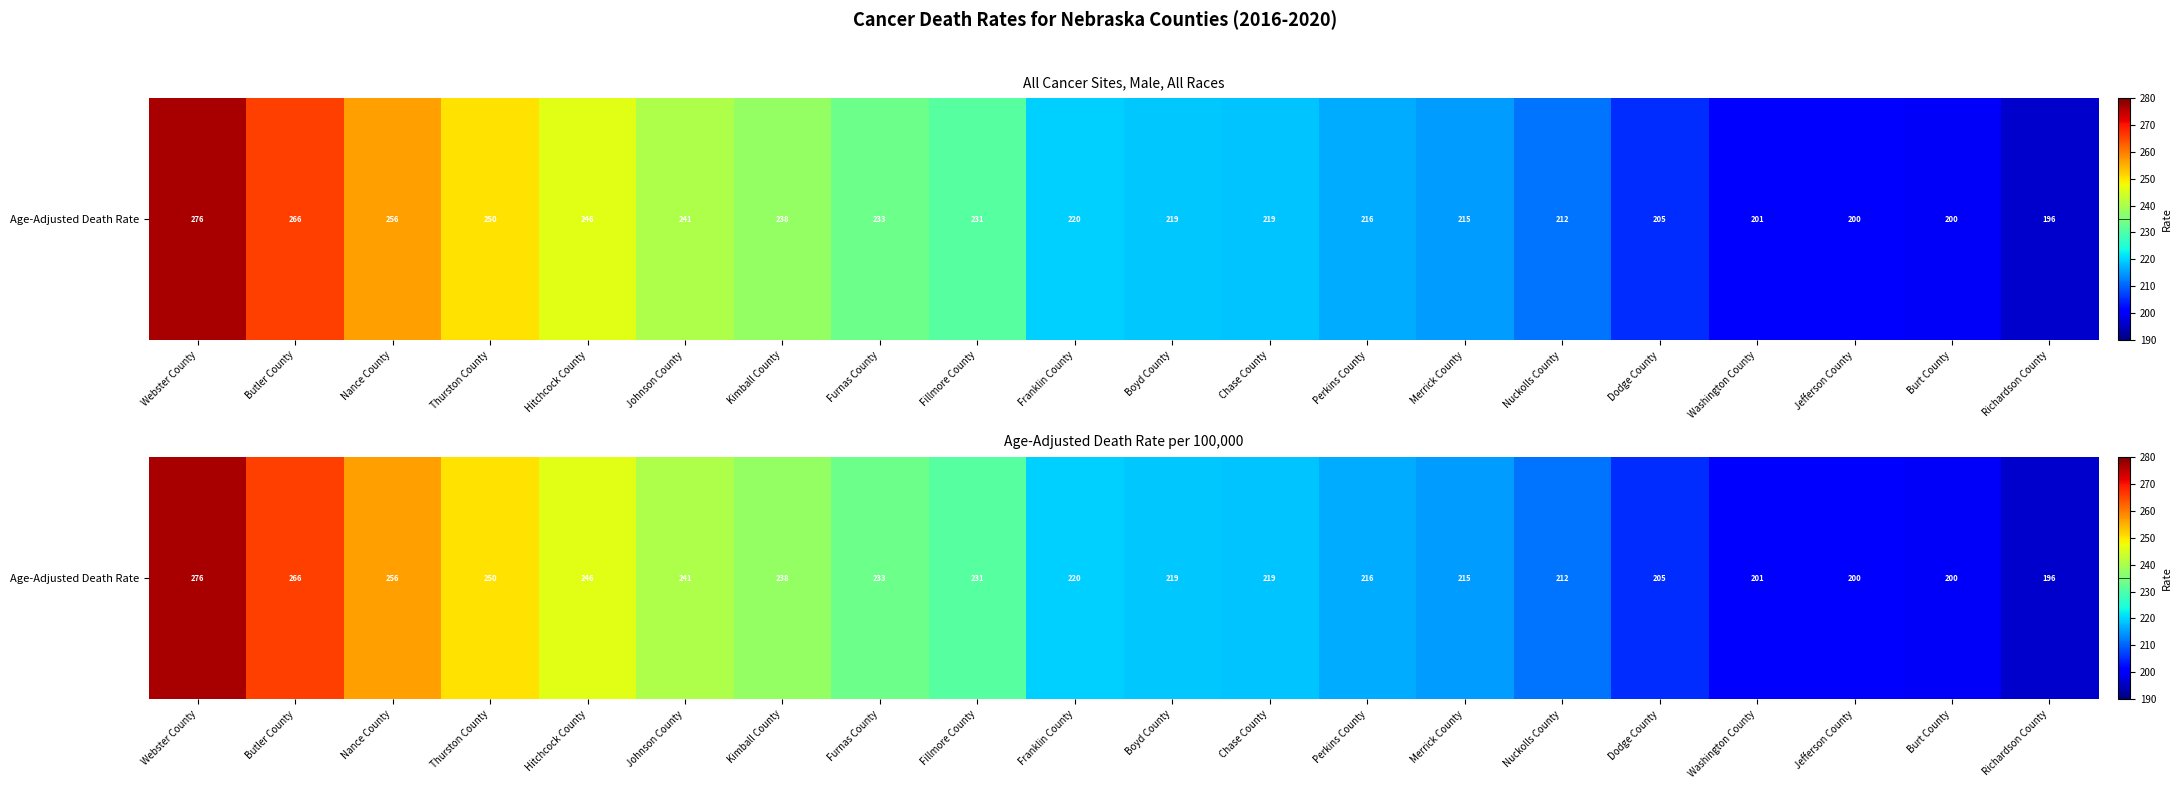

Reading right to left, list all the values displayed in this chart.

Richardson County=196.3	Burt County=199.7	Jefferson County=200.0	Washington County=201.1	Dodge County=205.4	Nuckolls County=211.5	Merrick County=215.2	Perkins County=216.5	Chase County=218.8	Boyd County=219.1	Franklin County=219.6	Fillmore County=231.0	Furnas County=233.4	Kimball County=237.6	Johnson County=240.6	Hitchcock County=246.2	Thurston County=250.4	Nance County=256.5	Butler County=265.8	Webster County=276.5